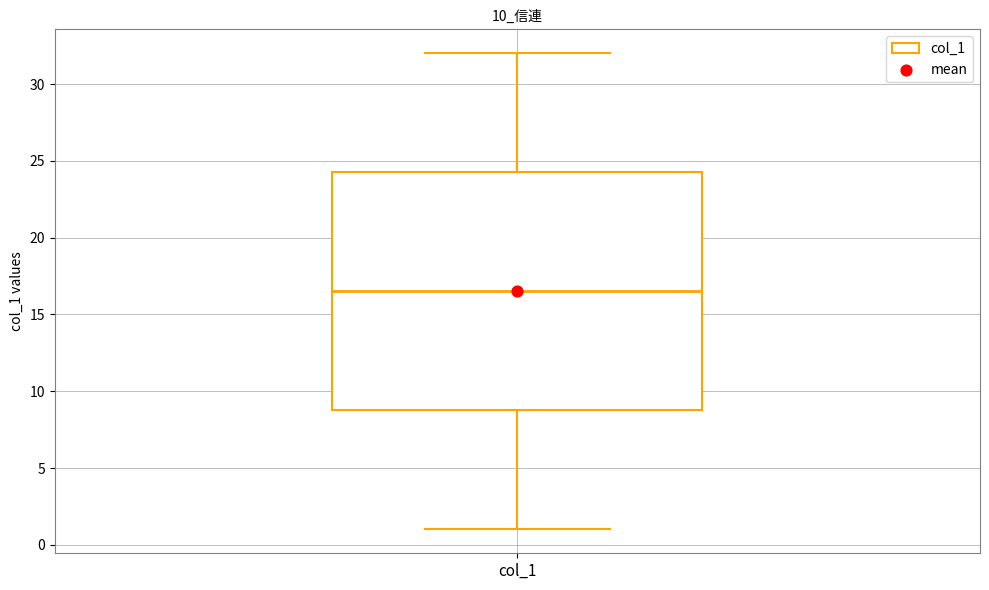

Transcribe this box plot: give where the median line is, the range the box spans, and where the two whiskers end, as read against the y-axis. The values are not printed on the chart, so give them approximately, as read against the axis.

median 16.5, box 9.0 to 24.5, whiskers 1.0 to 32.0